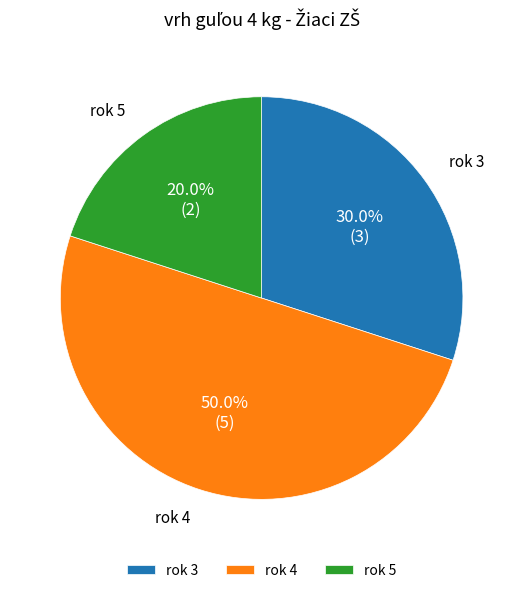

What percentage is NOT represented by rok 4?

50.0%